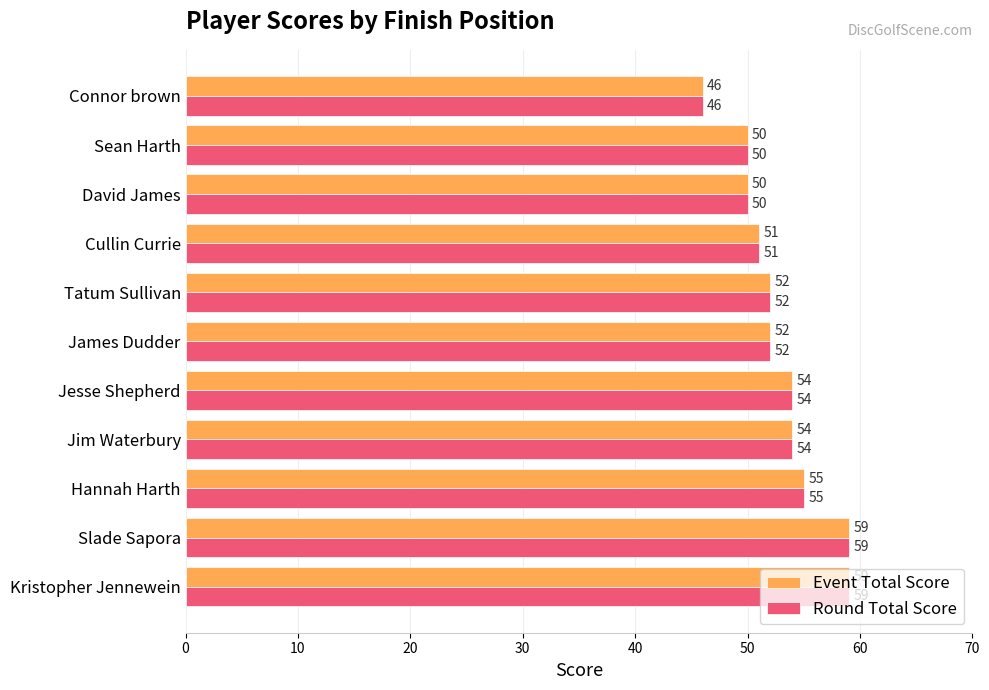

True or false: Event Total Score has a value of 54 at Jim Waterbury.

True